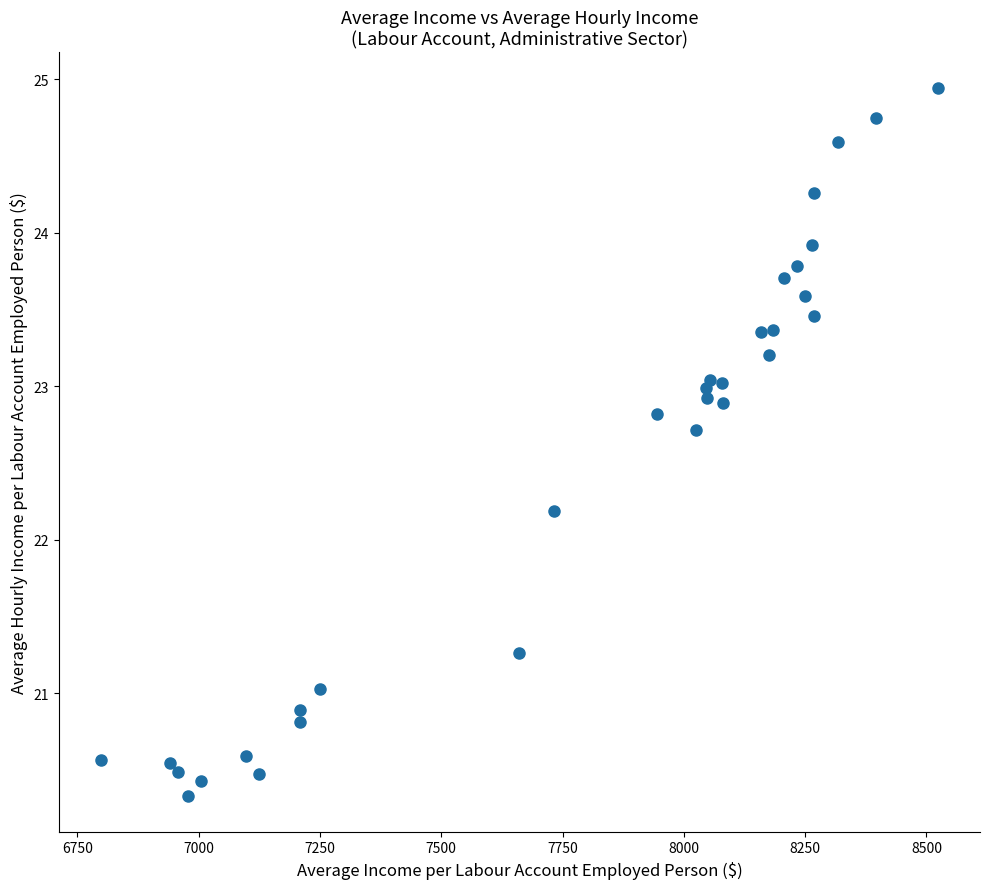

What Y value in the scatter plot is closest to 22?

22.2